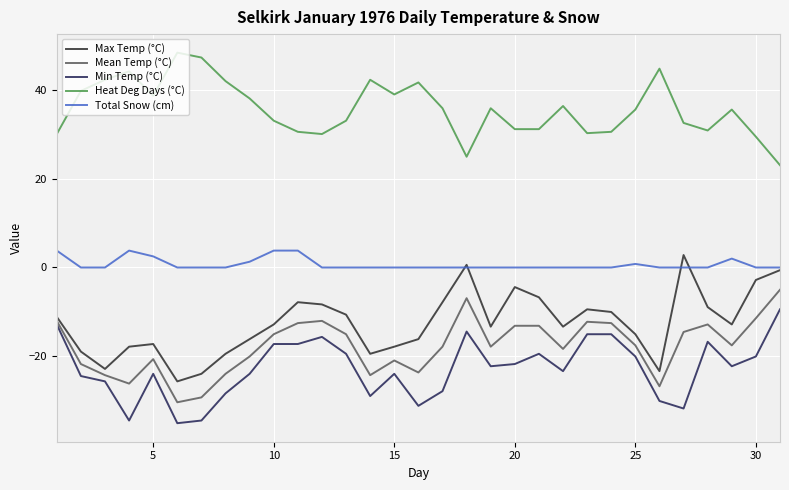

What is the lowest value of the Heat Deg Days (°C) series?

23.0